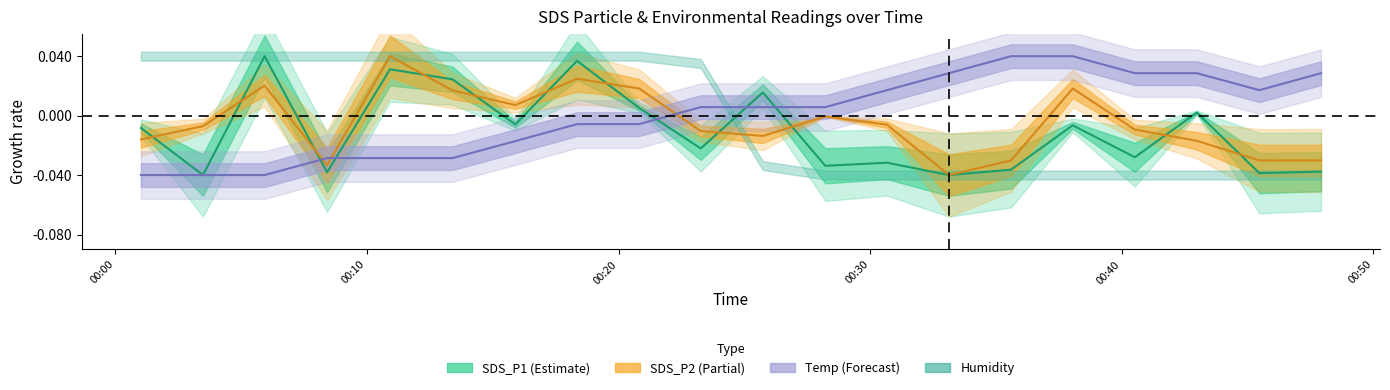

True or false: Temp and SDS_P1 intersect in this chart.

True